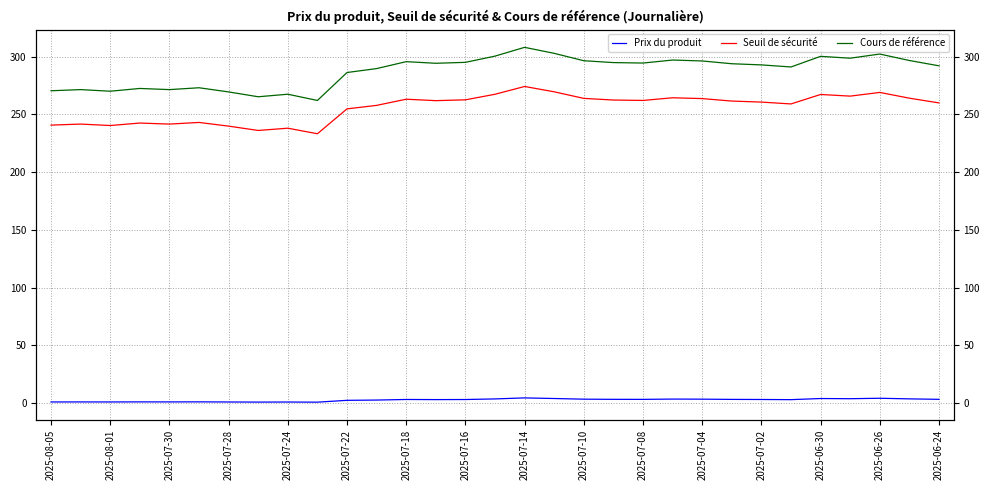

The Cours de référence series shows 297.0 at 21. True or false?

True